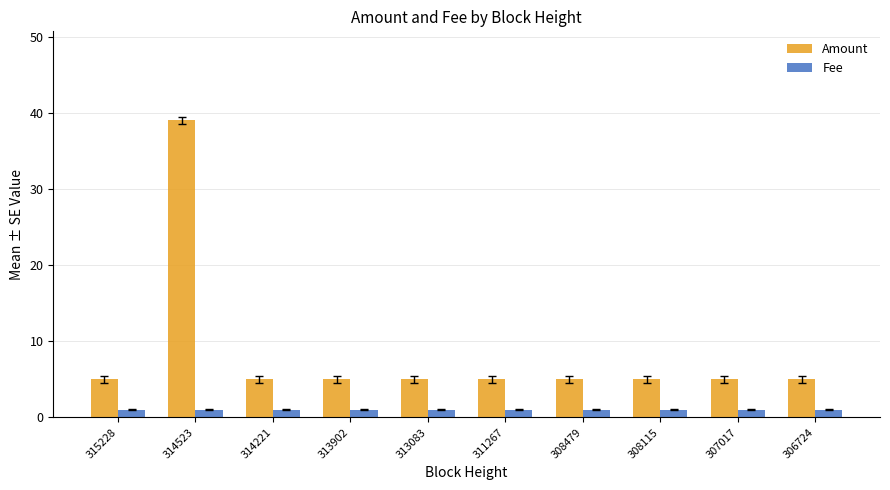

Which series has the largest total across all categories?

Amount